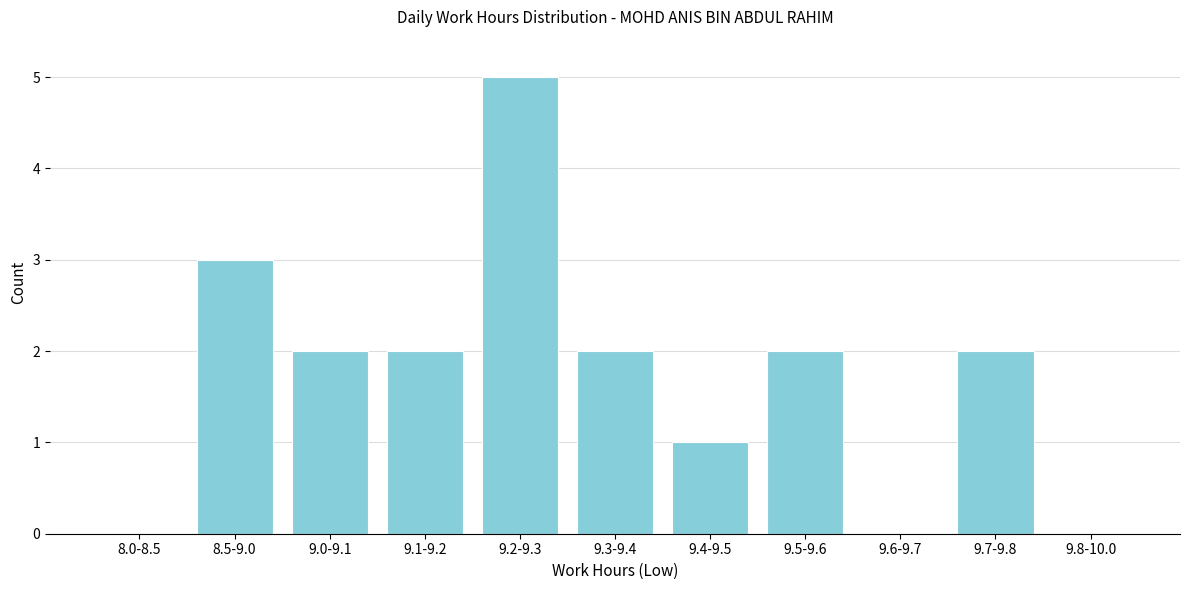

Reading right to left, list all the values displayed in this chart.

9.8-10.0=0	9.7-9.8=2	9.6-9.7=0	9.5-9.6=2	9.4-9.5=1	9.3-9.4=2	9.2-9.3=5	9.1-9.2=2	9.0-9.1=2	8.5-9.0=3	8.0-8.5=0